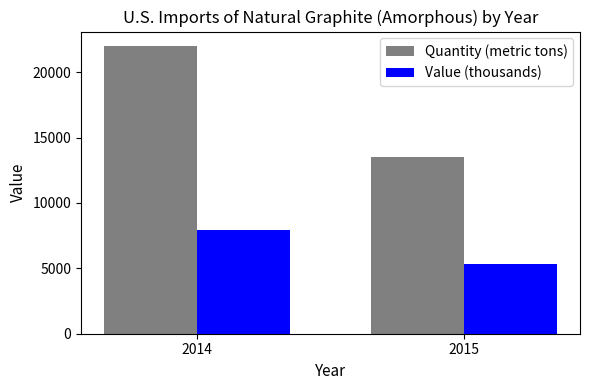

What is the value of the Quantity (metric tons) bar at the 2nd from the left?

13500